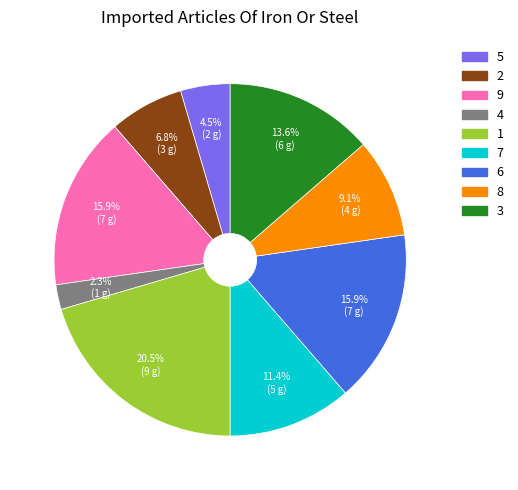

To the nearest percent, what is the difference between the largest and smallest slice percentages?

18%